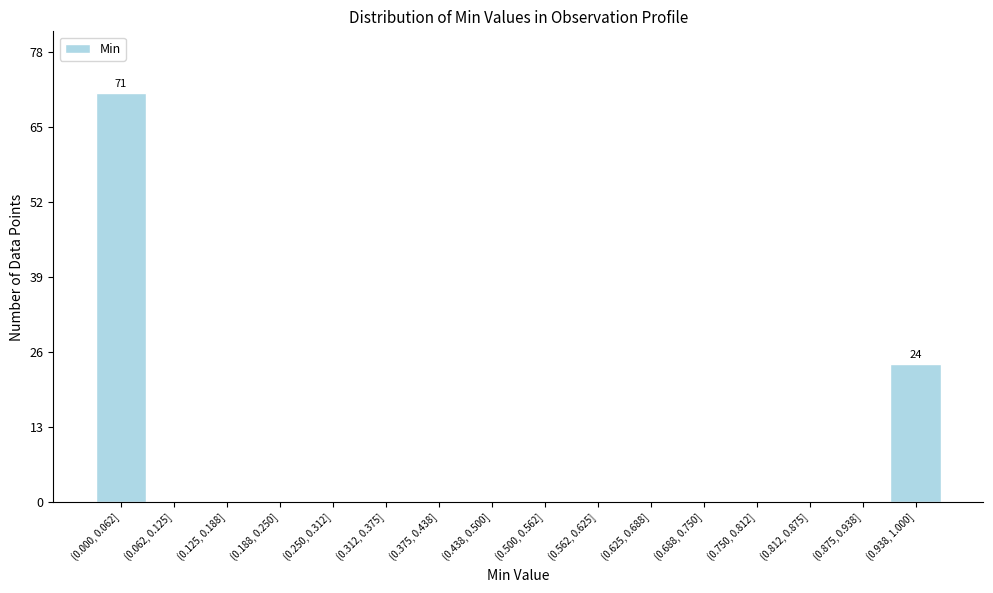

Reading right to left, what are all the values shown in this chart?

(0.938, 1.000]=24	(0.875, 0.938]=0	(0.812, 0.875]=0	(0.750, 0.812]=0	(0.688, 0.750]=0	(0.625, 0.688]=0	(0.562, 0.625]=0	(0.500, 0.562]=0	(0.438, 0.500]=0	(0.375, 0.438]=0	(0.312, 0.375]=0	(0.250, 0.312]=0	(0.188, 0.250]=0	(0.125, 0.188]=0	(0.062, 0.125]=0	(0.000, 0.062]=71